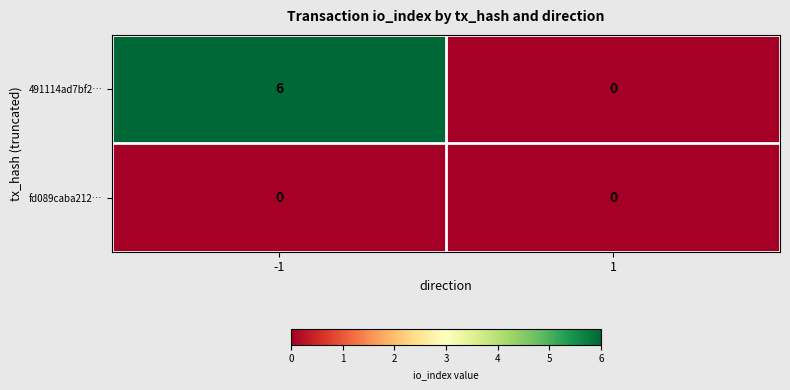

Reading left to right, extract all data points from this chart.

491114ad7bf2…: -1=6	1=0
fd089caba212…: -1=0	1=0